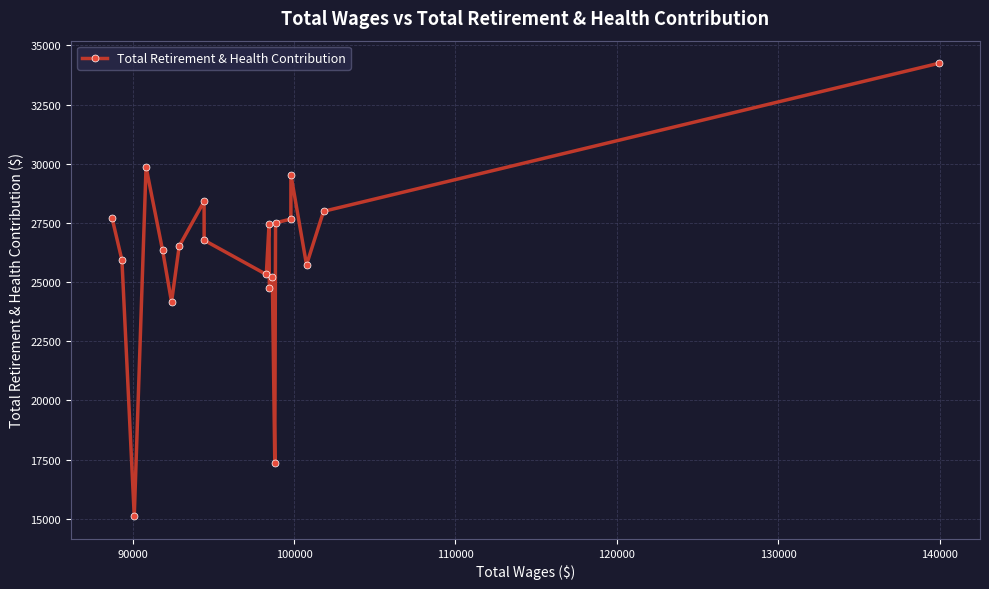

What is the minimum value shown in the chart?

15106